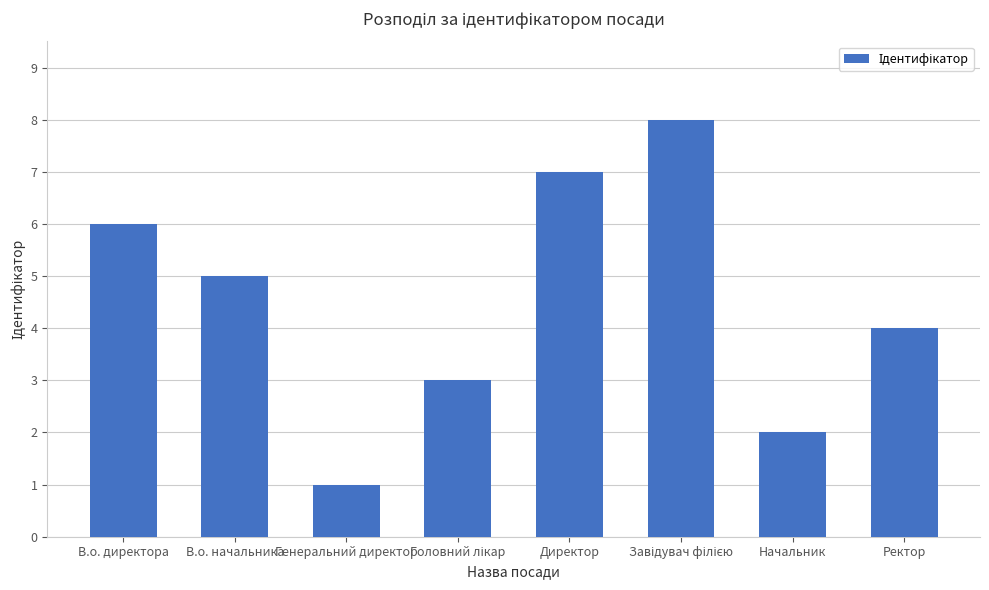

What is the sum of all values?

36